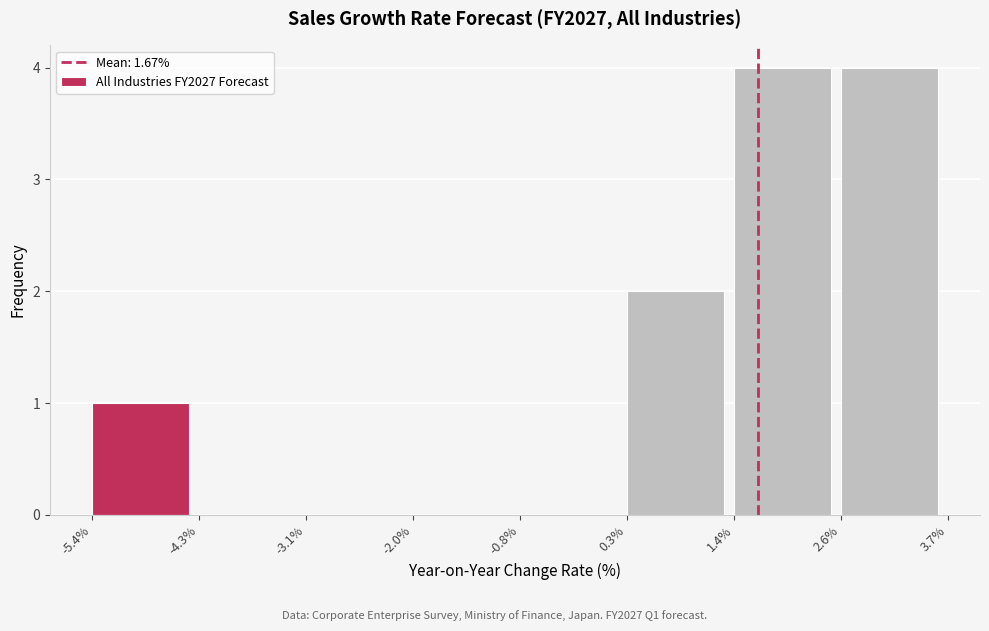

How tall is the bar that spans -5.4% to -4.3% on the x-axis? The values are not printed on the chart, so give them approximately, as read against the axis.

1